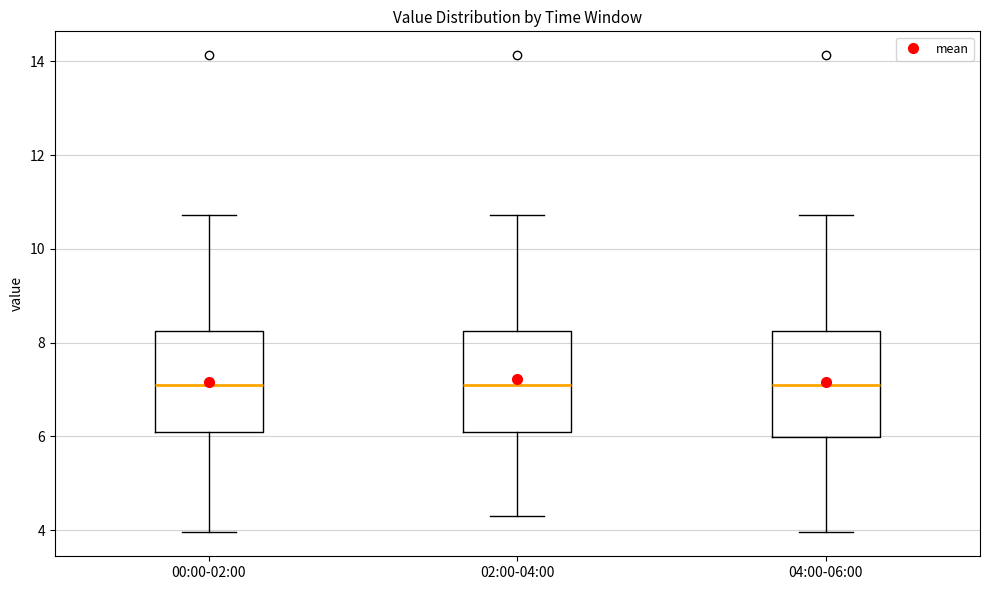

Reading left to right, transcribe this box plot: for each box, give where its median line is, the range the box spans, and where its two whiskers end, as read against the y-axis. The values are not printed on the chart, so give them approximately, as read against the axis.

00:00-02:00: median 7.0, box 6.0 to 8.2, whiskers 4.0 to 10.8
02:00-04:00: median 7.0, box 6.0 to 8.2, whiskers 4.4 to 10.8
04:00-06:00: median 7.0, box 6.0 to 8.2, whiskers 4.0 to 10.8